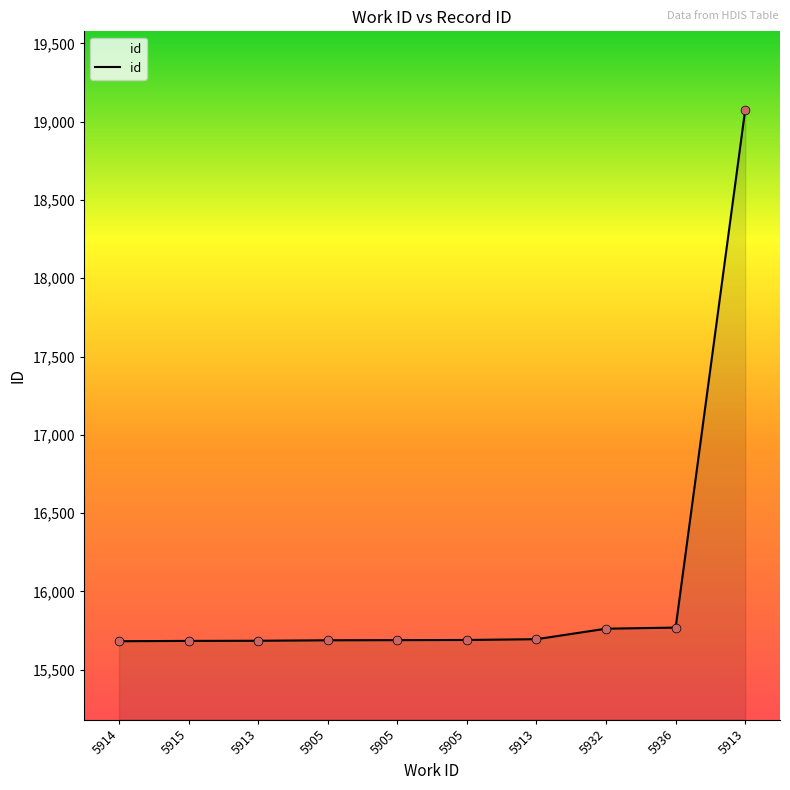

Which has a higher value, 5913 or 5905?

5905